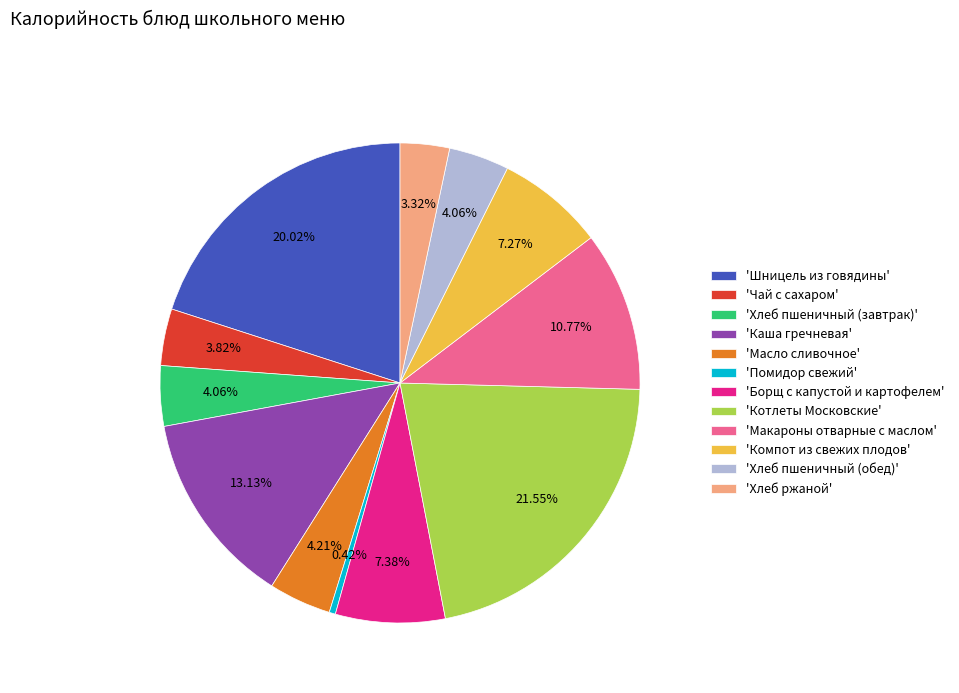

Which slice is the smallest?

'Помидор свежий'